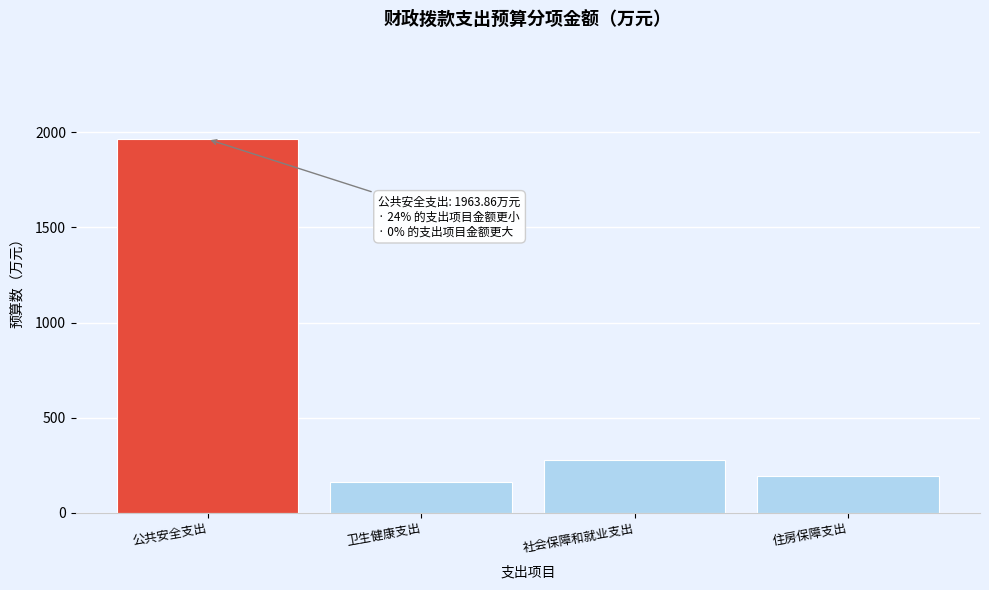

Reading left to right, extract all data points from this chart.

1963.9	161.2	279.5	195.0